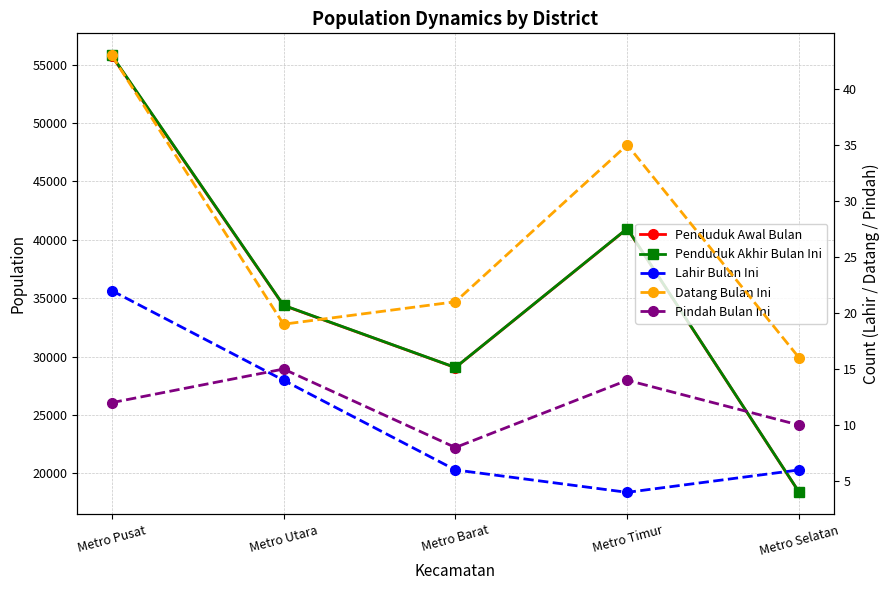

Reading right to left, extract all data points from this chart.

Penduduk Awal Bulan: Metro Selatan=18381	Metro Timur=40951	Metro Barat=29062	Metro Utara=34380	Metro Pusat=55759
Penduduk Akhir Bulan Ini: Metro Selatan=18392	Metro Timur=40968	Metro Barat=29071	Metro Utara=34397	Metro Pusat=55806
Lahir Bulan Ini: Metro Selatan=6	Metro Timur=4	Metro Barat=6	Metro Utara=14	Metro Pusat=22
Datang Bulan Ini: Metro Selatan=16	Metro Timur=35	Metro Barat=21	Metro Utara=19	Metro Pusat=43
Pindah Bulan Ini: Metro Selatan=10	Metro Timur=14	Metro Barat=8	Metro Utara=15	Metro Pusat=12